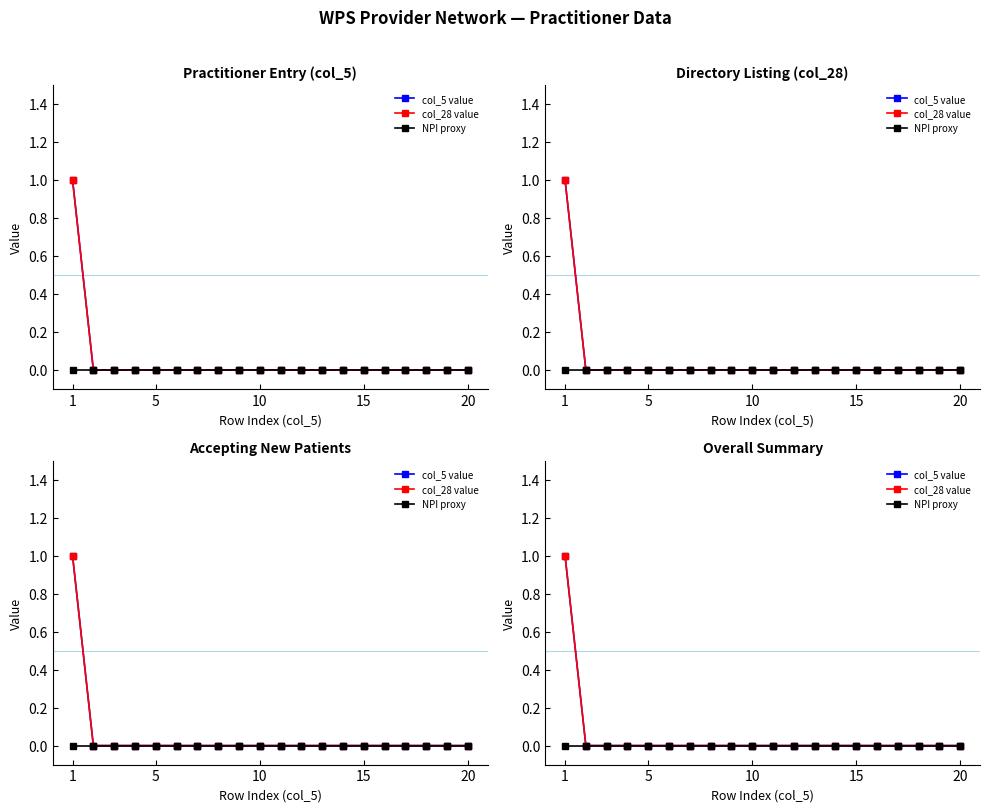

True or false: col_5 value and col_28 value cross at least once.

False